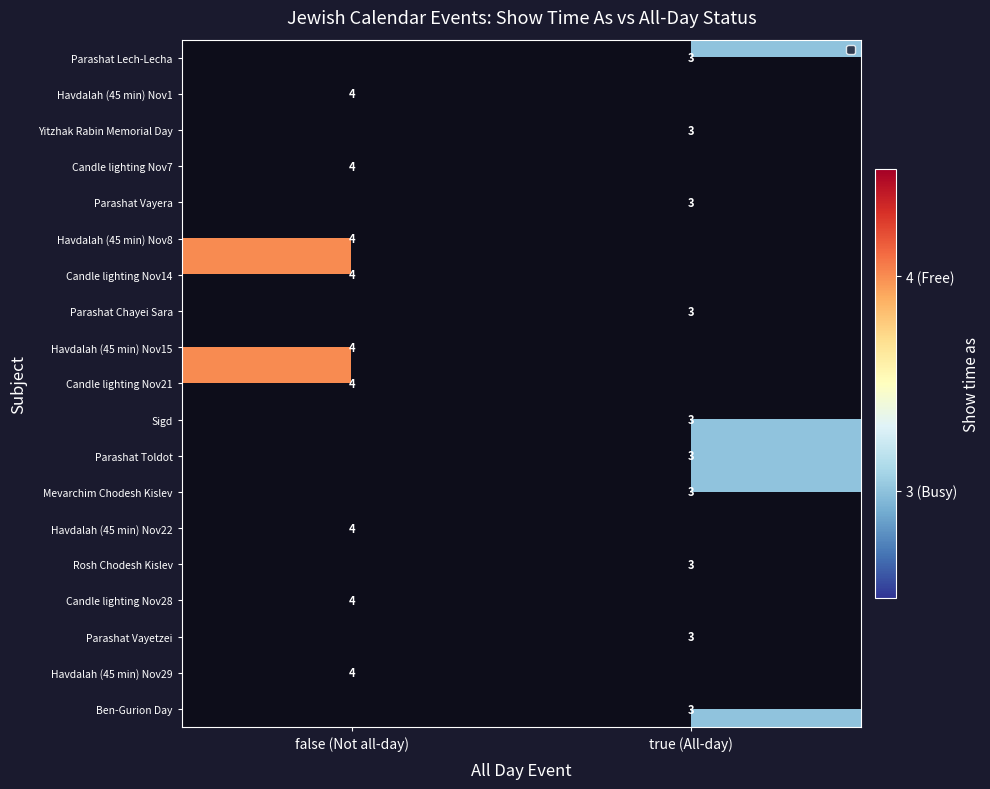

Is the value of Parashat Lech-Lecha at true (All-day) greater than the value of Candle lighting Nov28 at false (Not all-day)?

No